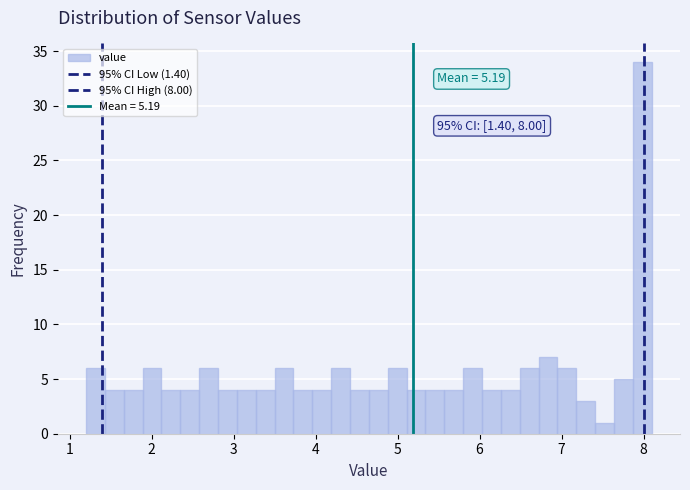

Around what value on the x-axis is the tallest bar? Give the approximate position of its centre, as read against the axis.

8.0